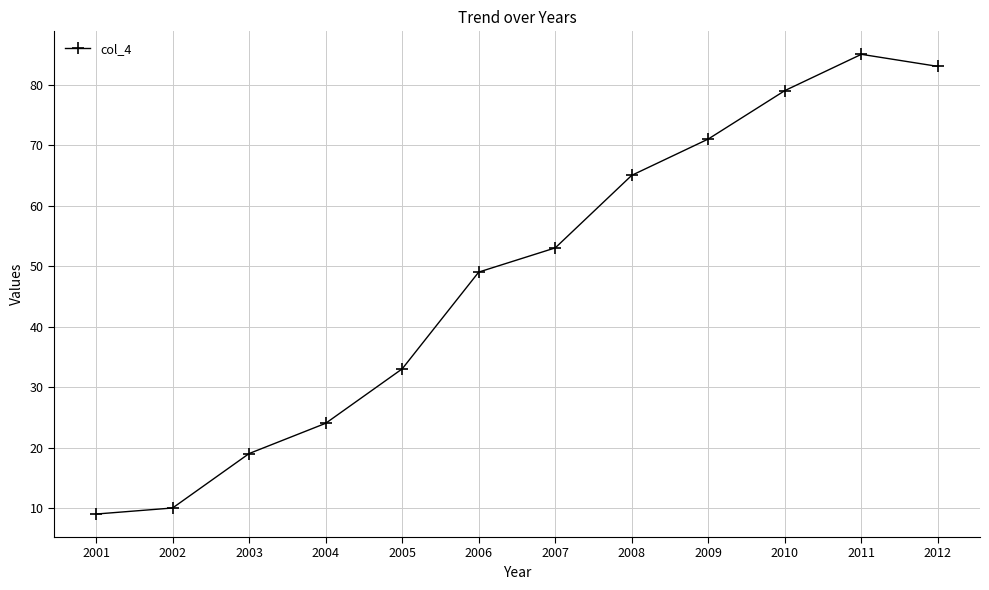

Reading right to left, list all the values displayed in this chart.

2012=83	2011=85	2010=79	2009=71	2008=65	2007=53	2006=49	2005=33	2004=24	2003=19	2002=10	2001=9